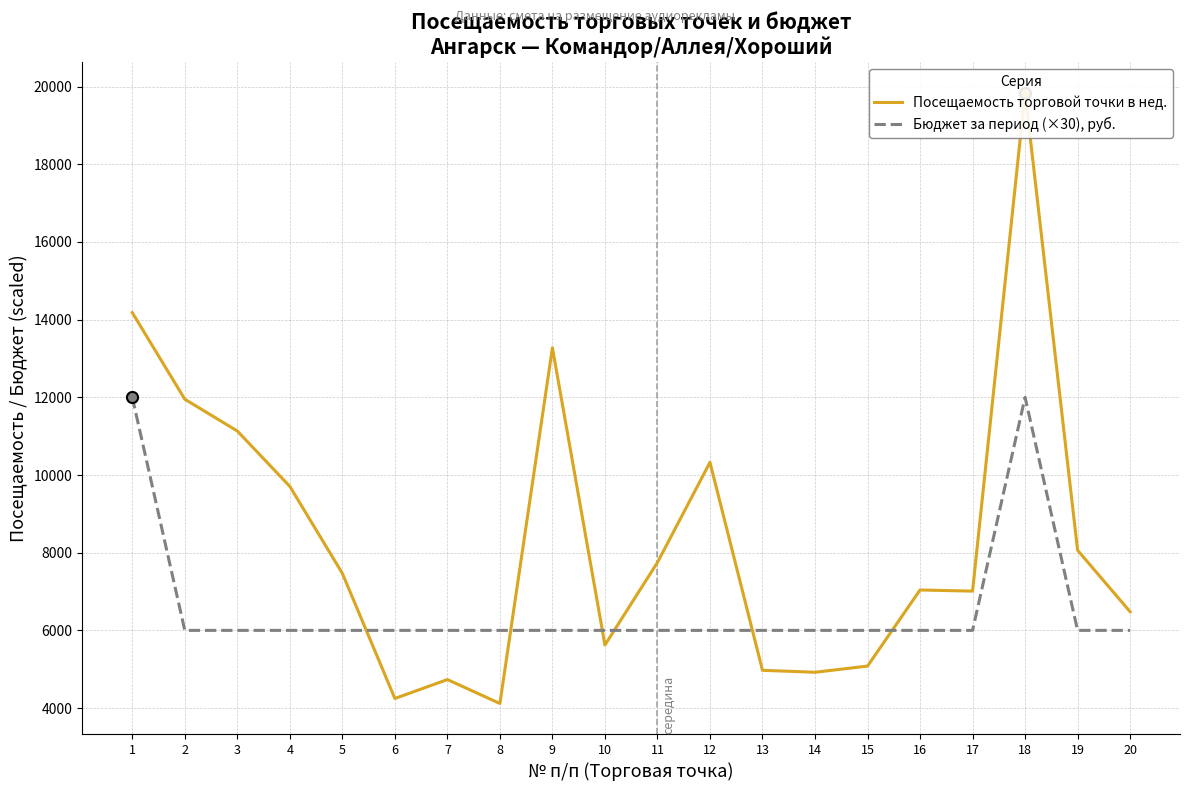

How many categories are shown in the chart?

20